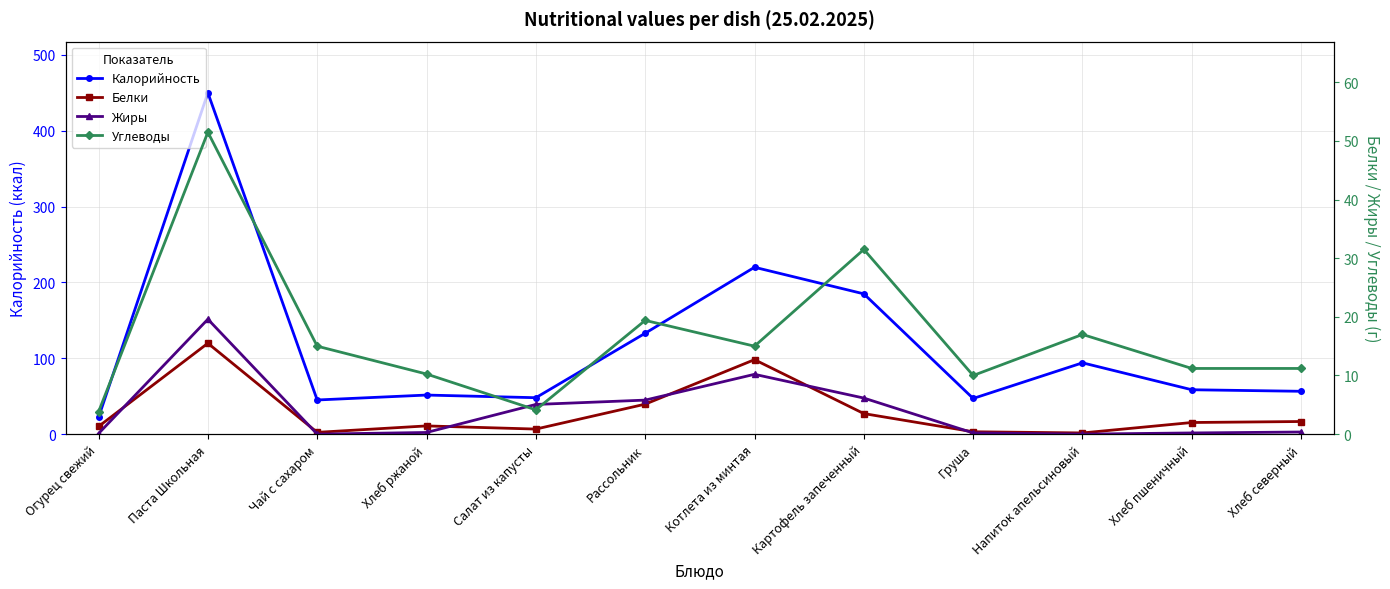

What is the label of the 11th point from the right?

Паста Школьная